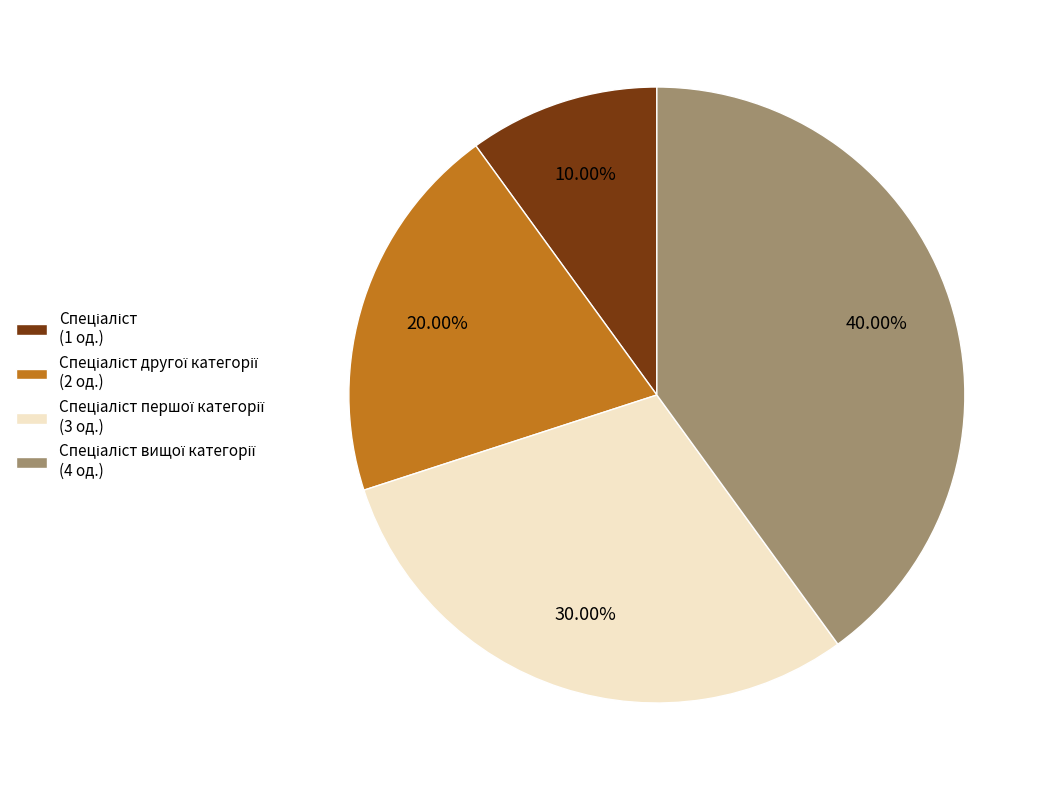

How many segments does this pie chart have?

4